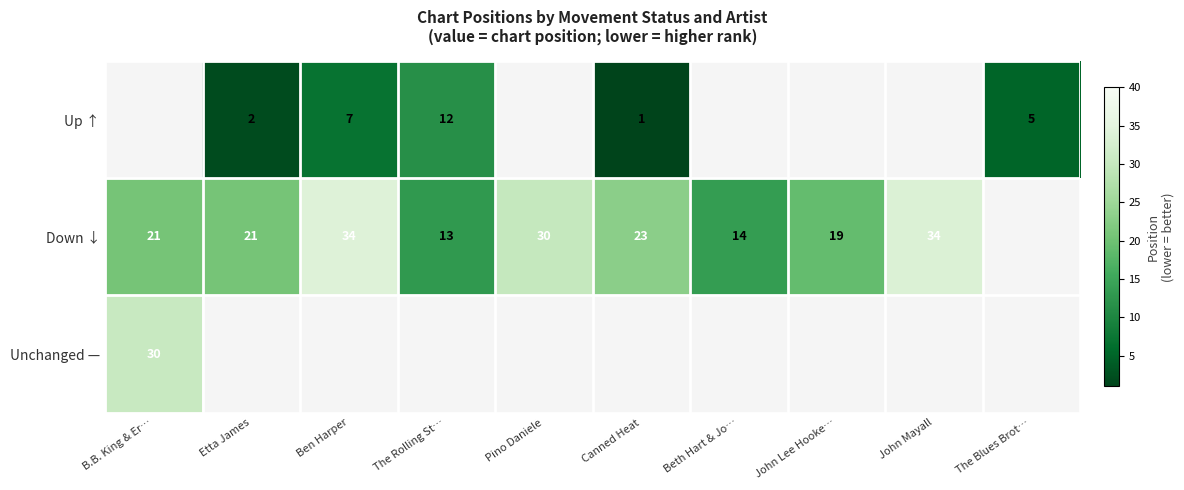

The Down ↓ series shows 21 at The Rolling St…. True or false?

False